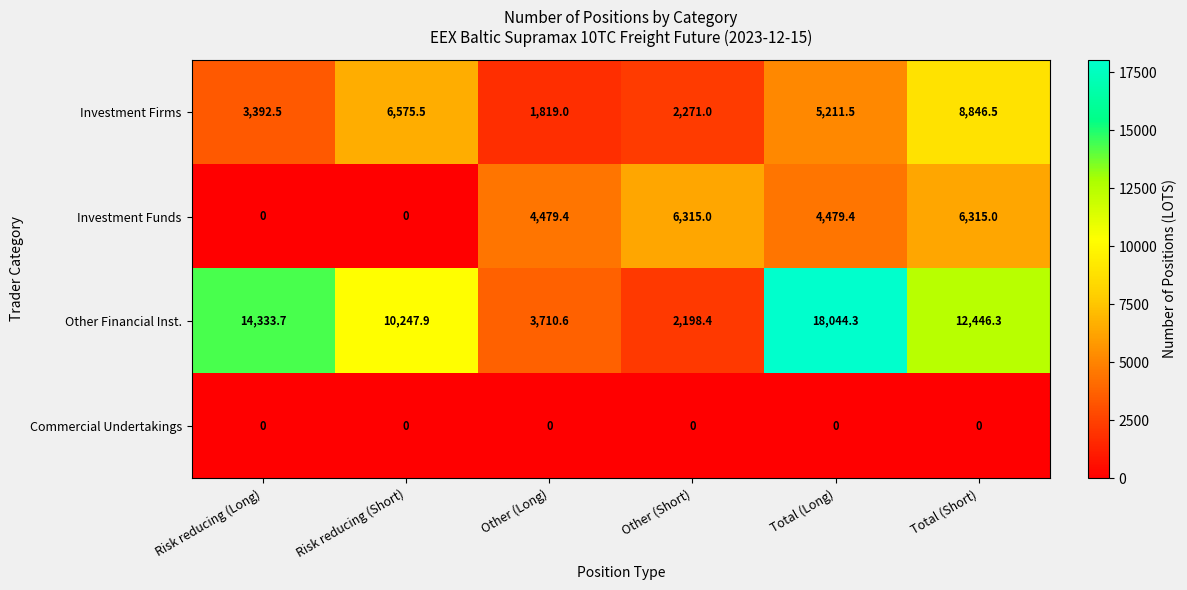

Reading right to left, transcribe all the data shown in this chart.

Investment Firms: Total (Short)=8846.5	Total (Long)=5211.5	Other (Short)=2271.0	Other (Long)=1819.0	Risk reducing (Short)=6575.5	Risk reducing (Long)=3392.5
Investment Funds: Total (Short)=6315.0	Total (Long)=4479.4	Other (Short)=6315.0	Other (Long)=4479.4	Risk reducing (Short)=0.0	Risk reducing (Long)=0.0
Other Financial Inst.: Total (Short)=12446.3	Total (Long)=18044.3	Other (Short)=2198.4	Other (Long)=3710.6	Risk reducing (Short)=10247.9	Risk reducing (Long)=14333.7
Commercial Undertakings: Total (Short)=0.0	Total (Long)=0.0	Other (Short)=0.0	Other (Long)=0.0	Risk reducing (Short)=0.0	Risk reducing (Long)=0.0